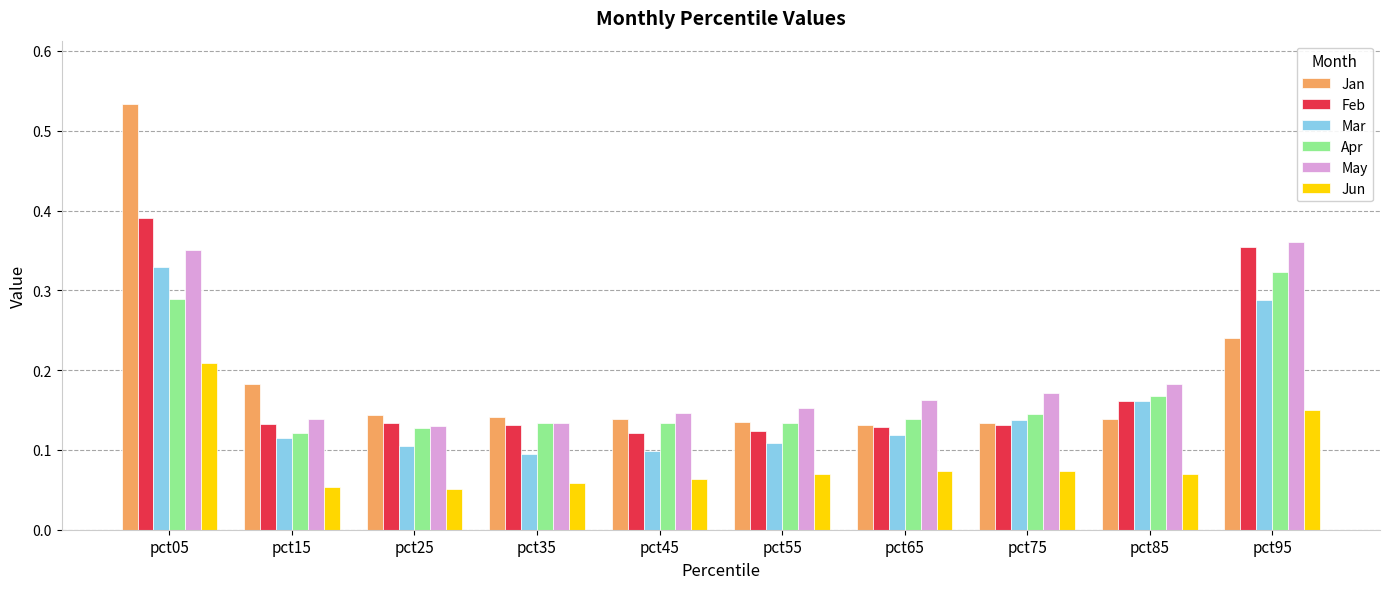

What is the total value across all series at pct55?

0.7